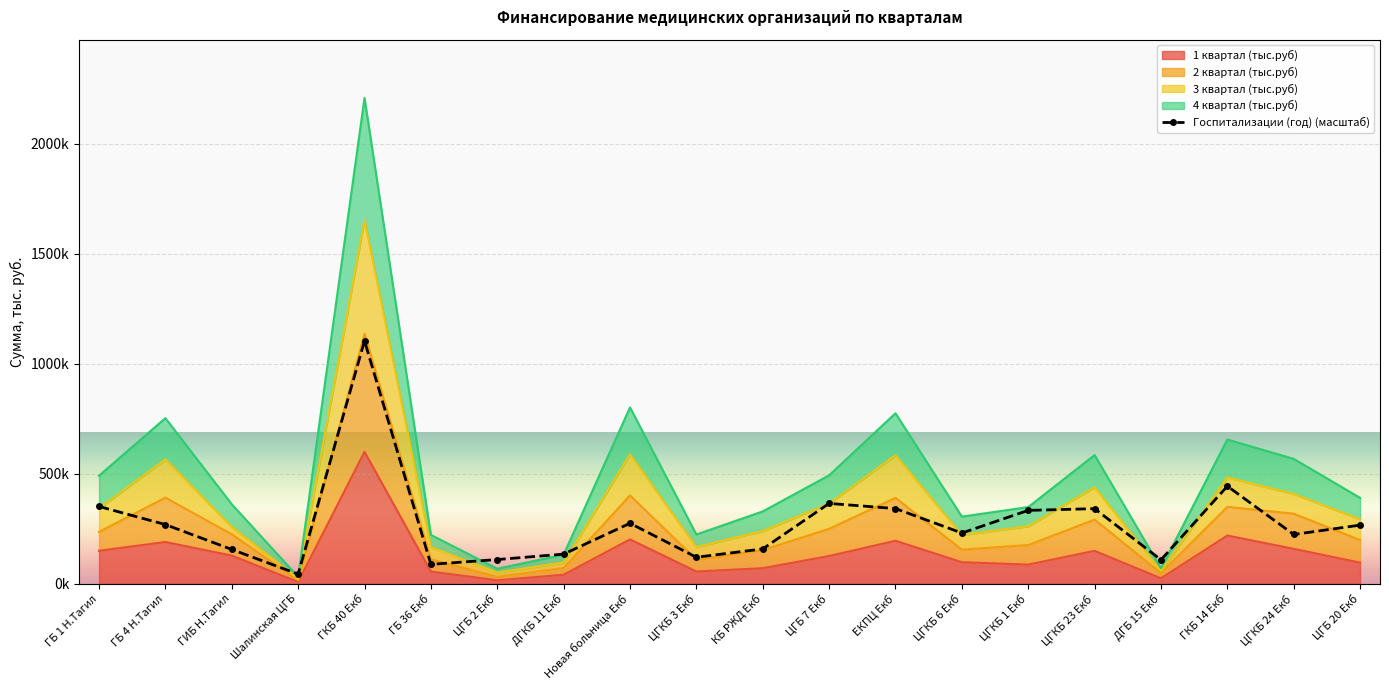

Rank the categories by value from lowest to highest.

Шалинская ЦГБ, ГБ 36 Екб, ДГБ 15 Екб, ЦГБ 2 Екб, ЦГКБ 3 Екб, ДГКБ 11 Екб, ГИБ Н.Тагил, КБ РЖД Екб, ЦГКБ 24 Екб, ЦГКБ 6 Екб, ЦГБ 20 Екб, ГБ 4 Н.Тагил, Новая больница Екб, ЦГКБ 1 Екб, ЦГКБ 23 Екб, ЕКПЦ Екб, ГБ 1 Н.Тагил, ЦГБ 7 Екб, ГКБ 14 Екб, ГКБ 40 Екб